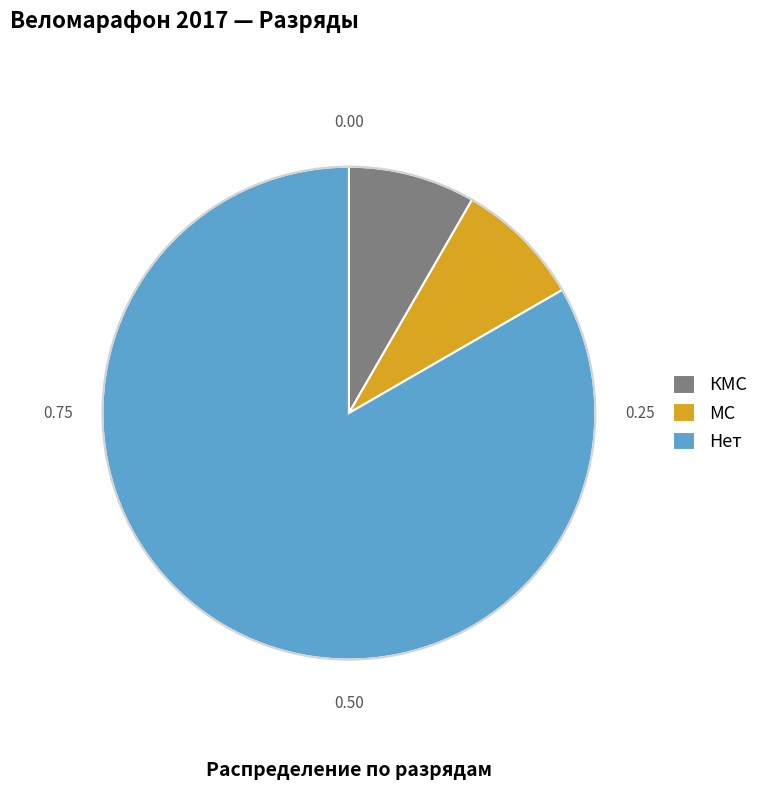

What is the largest slice in the pie chart?

Нет